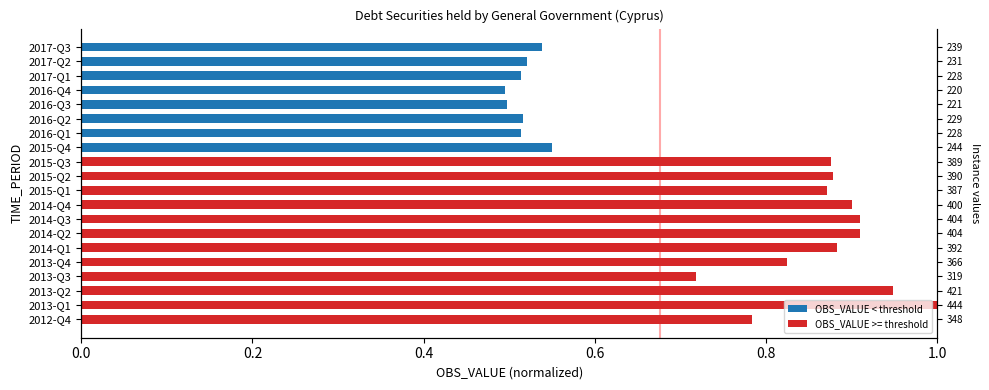

Where is the data nearest to the value 0?

2016-Q4